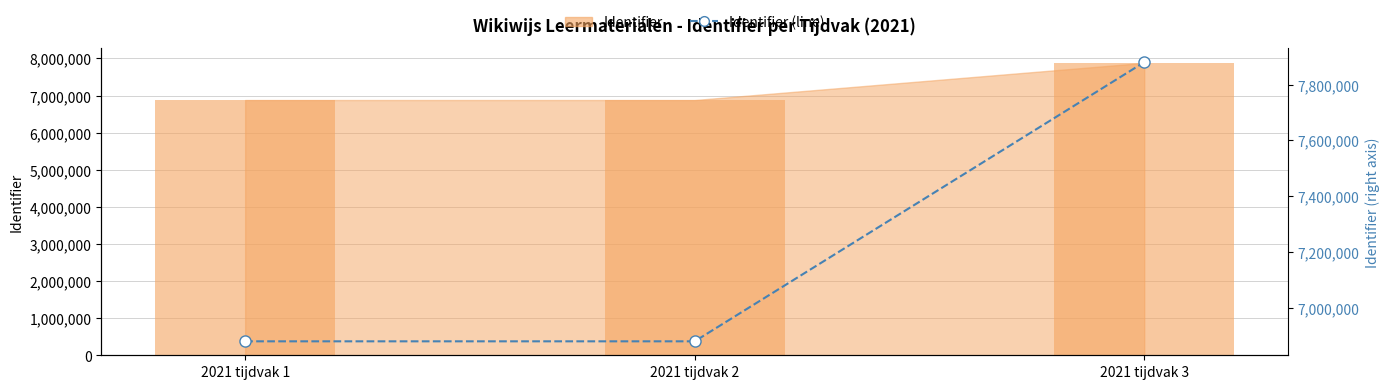

True or false: Identifier (line) has a value of 3916115 at 2021 tijdvak 2.

False